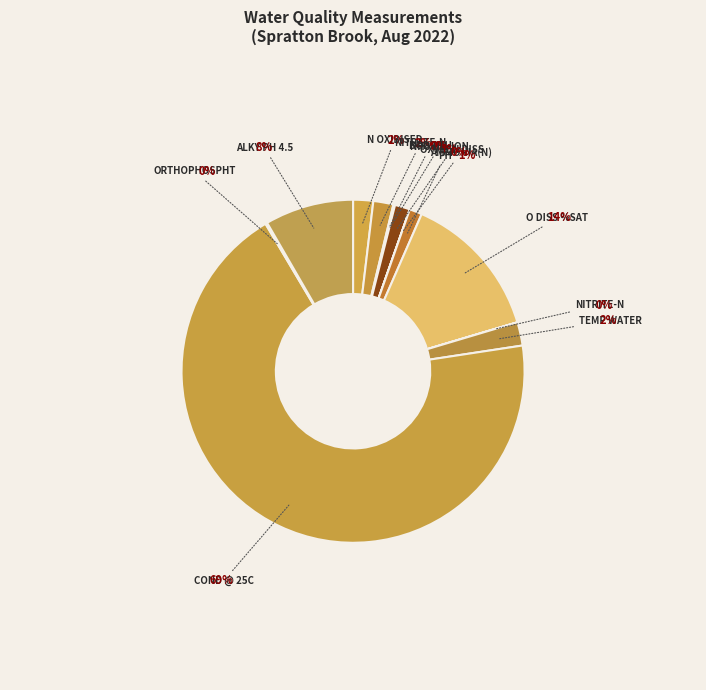

To the nearest percent, what is the average slice percentage?

8%